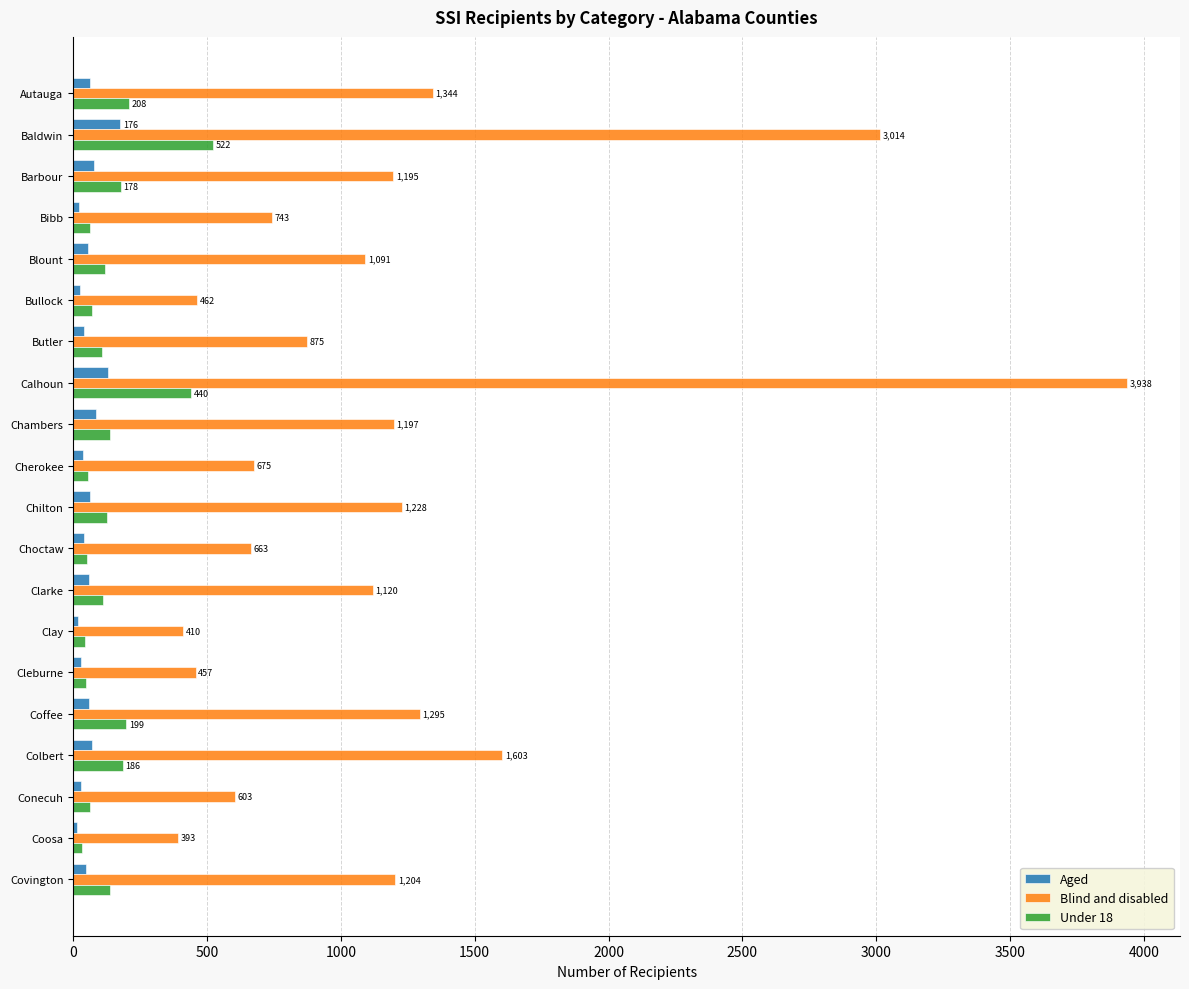

At how many categories does at least one series exceed 928?

11